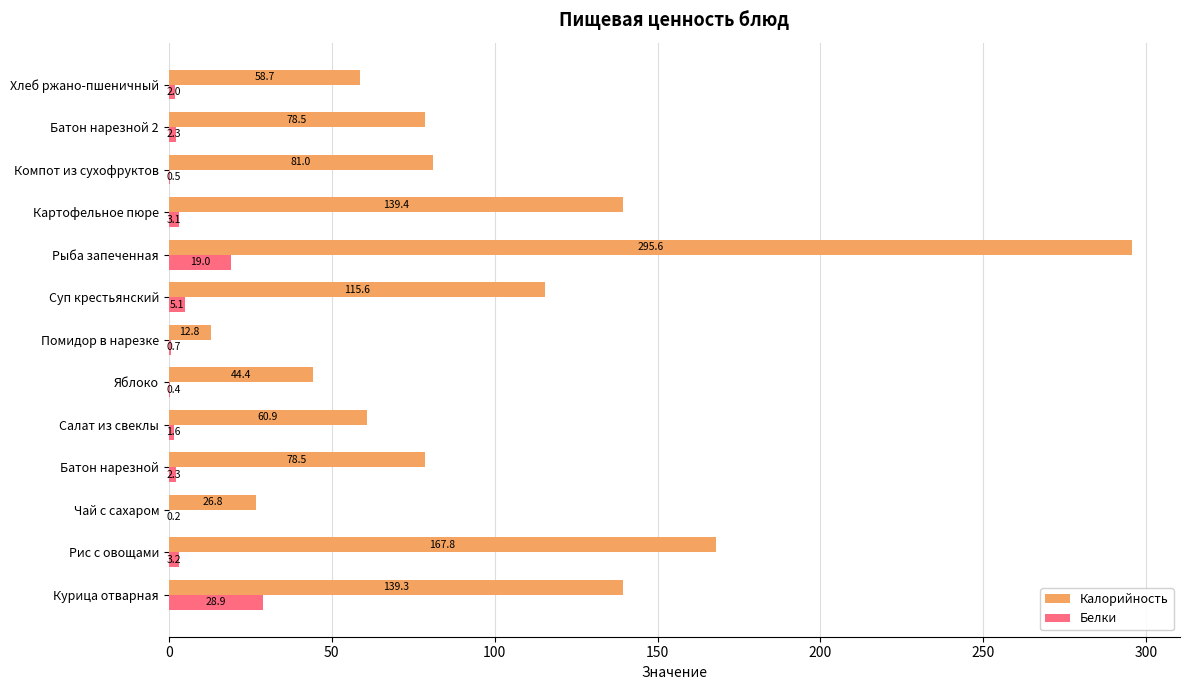

The value of Белки at Рыба запеченная is 4.8. True or false?

False